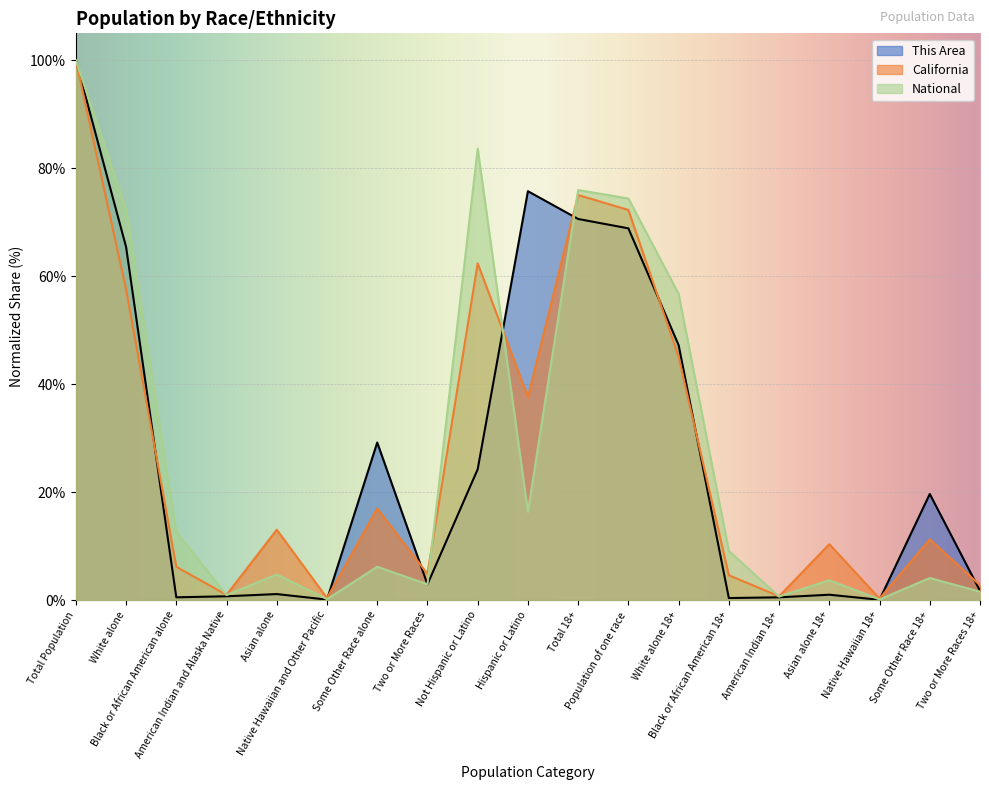

Between Black or African American 18+ and American Indian 18+, which series saw the biggest shift?

National